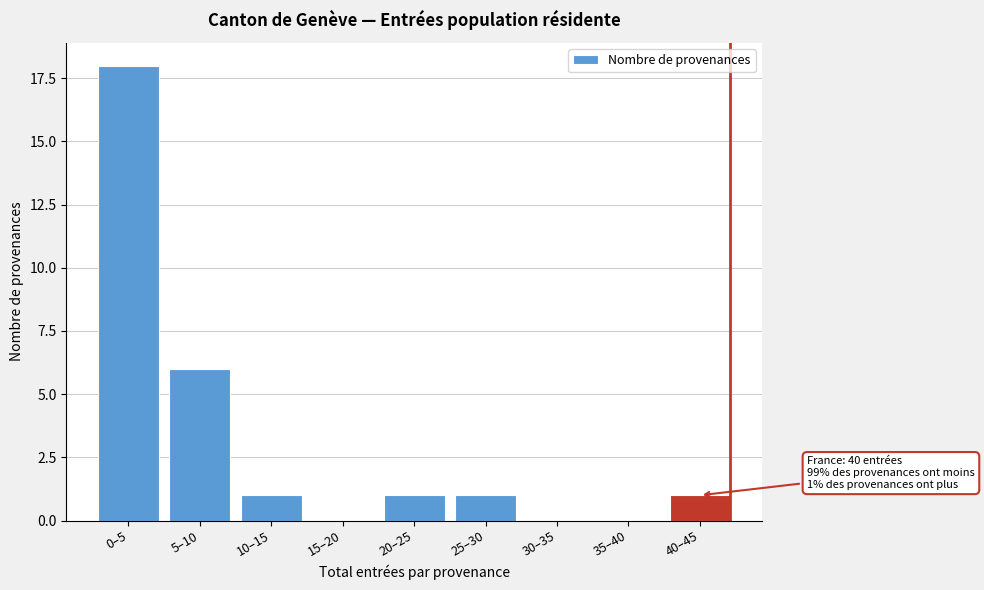

Reading left to right, what are all the values shown in this chart?

0–5=18	5–10=6	10–15=1	15–20=0	20–25=1	25–30=1	30–35=0	35–40=0	40–45=1